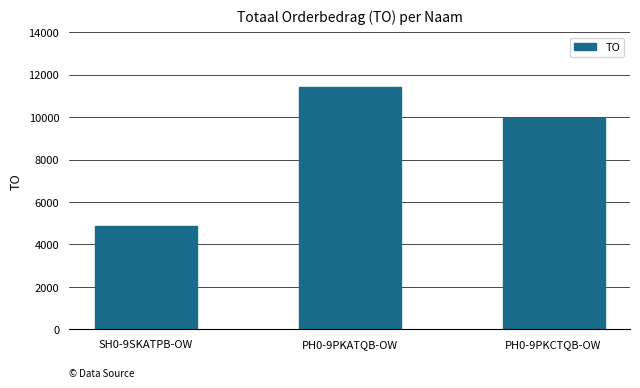

What is the maximum value shown in the chart?

11432